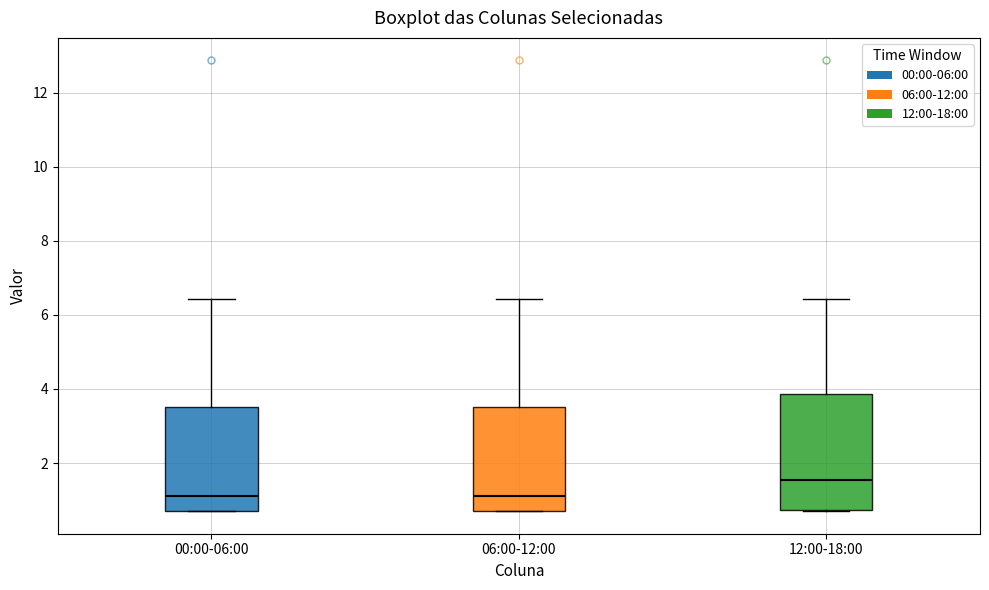

Where does the upper whisker of the box for 00:00-06:00 end on the y-axis? The values are not printed on the chart, so give them approximately, as read against the axis.

6.4